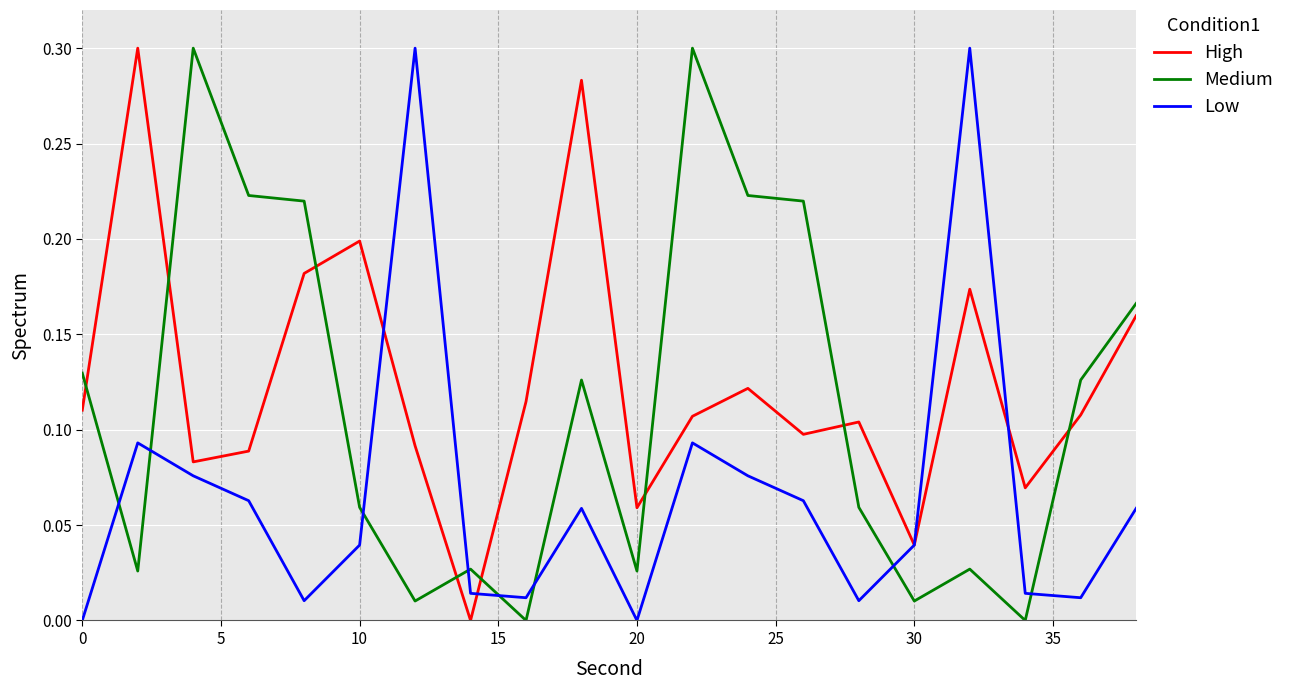

In Medium, how many points are lower than both neighbors (excluding endpoints)?

6